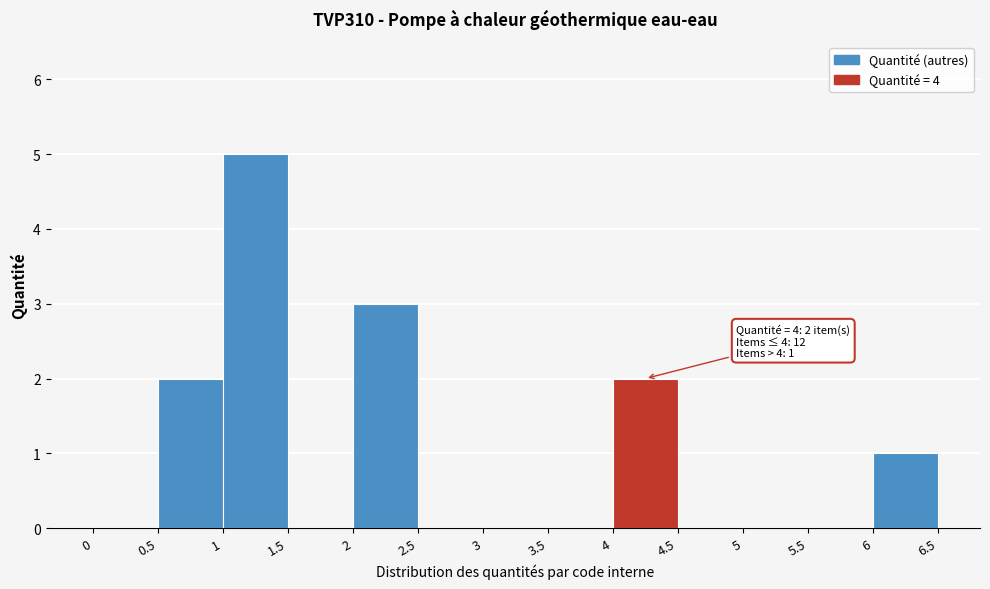

Which range on the x-axis has the tallest bar?

1 to 1.5